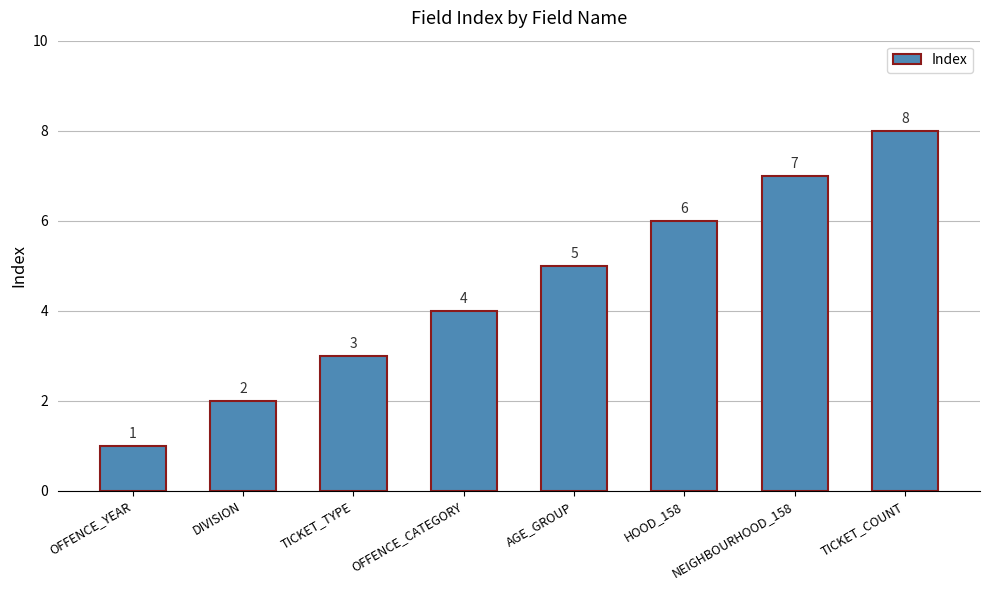

What is the label of the 5th bar from the right?

OFFENCE_CATEGORY